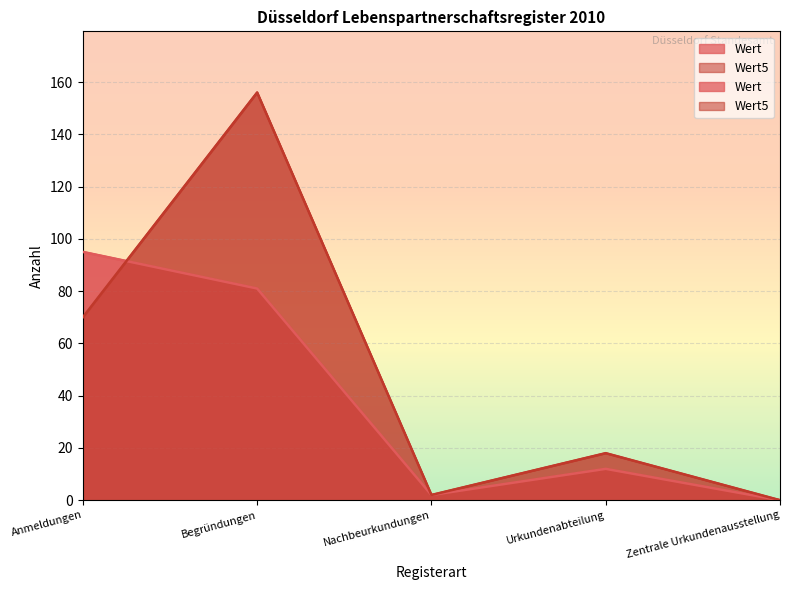

At Zentrale Urkundenausstellung, list the series in order from largest to smallest.

Wert, Wert5